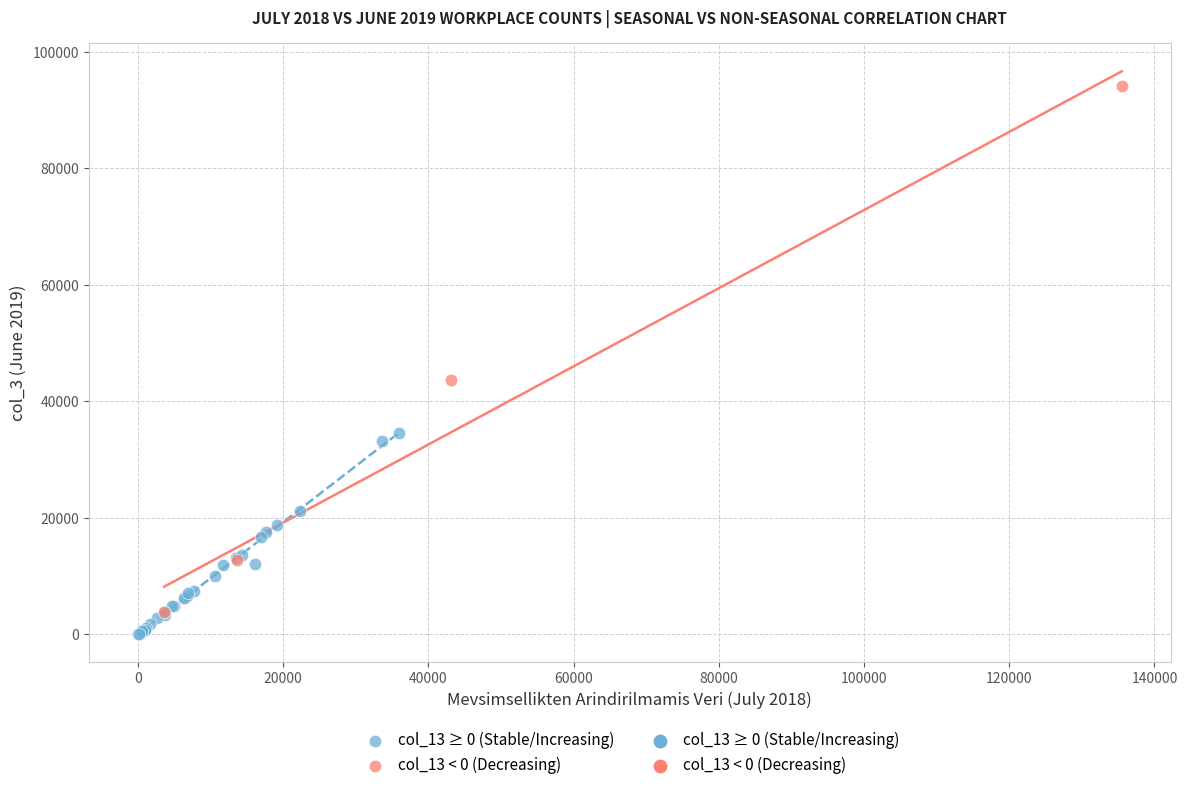

Which series contains the highest Y value?

col_13 < 0 (Decreasing)